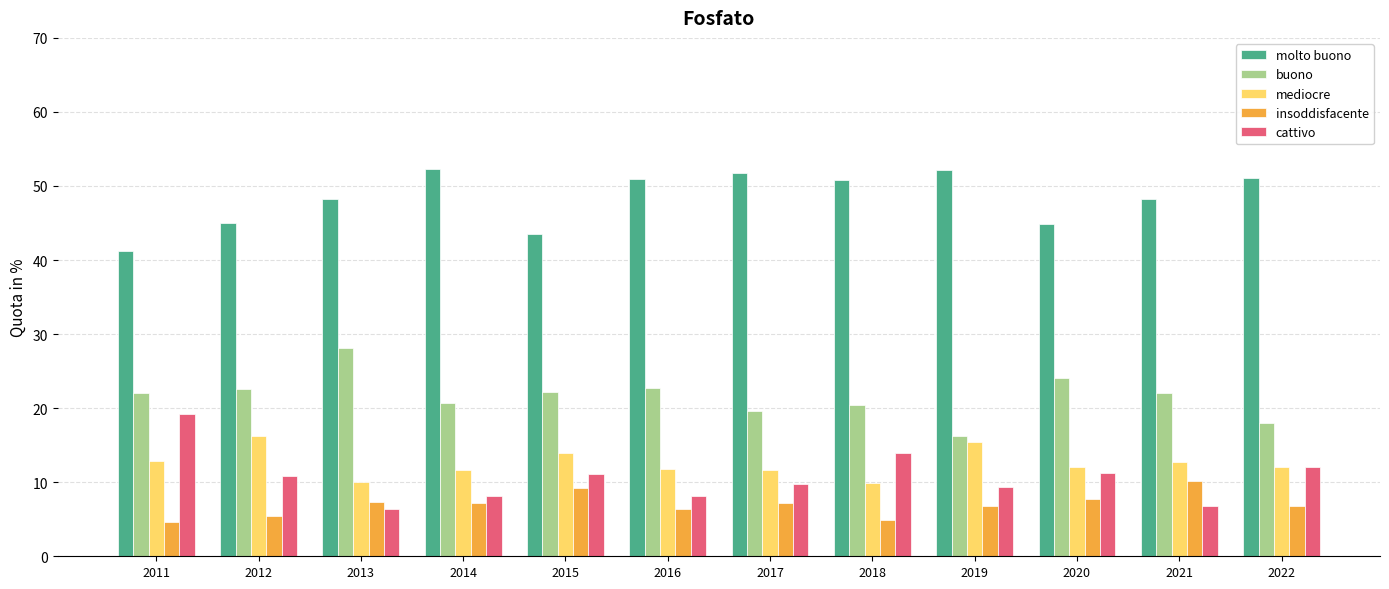

What is the smallest value displayed?

4.6